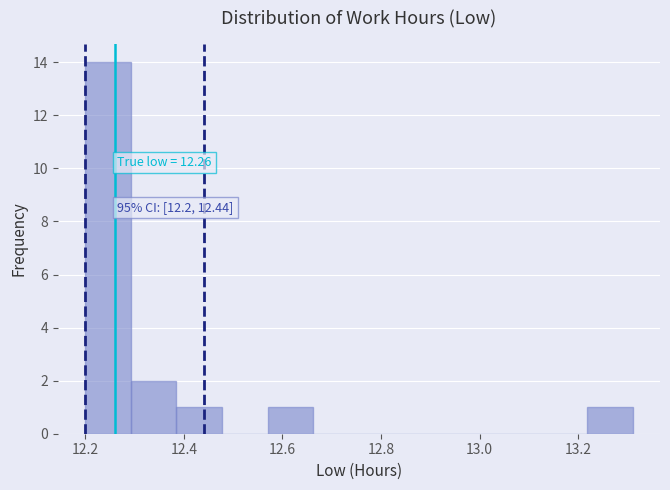

Over which range of the x-axis is the bar tallest?

12.20 to 12.30